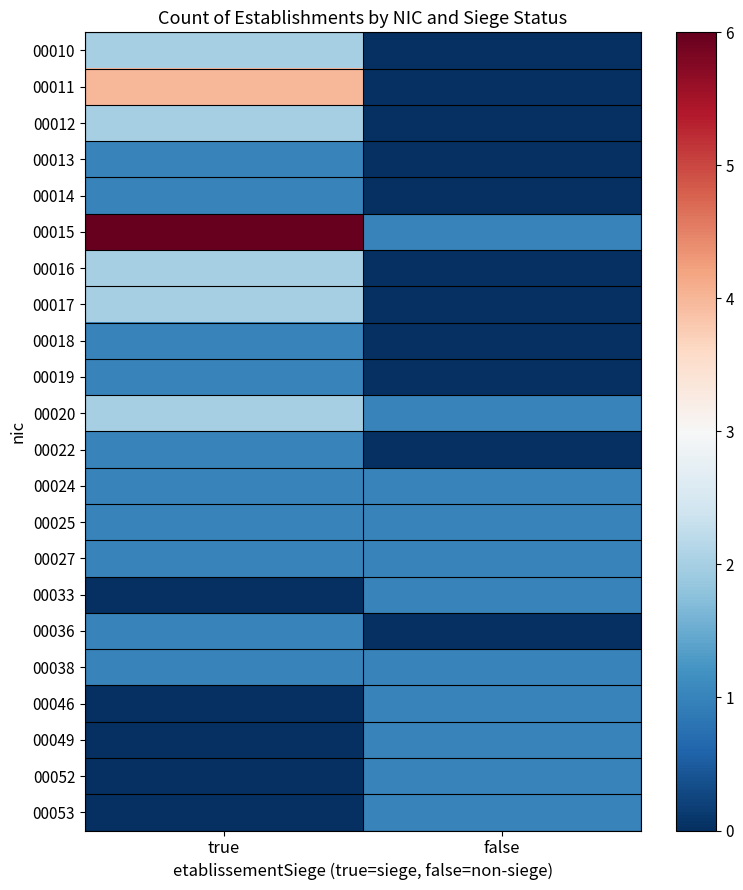

Reading right to left, list all the values displayed in this chart.

00010: false=0	true=2
00011: false=0	true=4
00012: false=0	true=2
00013: false=0	true=1
00014: false=0	true=1
00015: false=1	true=6
00016: false=0	true=2
00017: false=0	true=2
00018: false=0	true=1
00019: false=0	true=1
00020: false=1	true=2
00022: false=0	true=1
00024: false=1	true=1
00025: false=1	true=1
00027: false=1	true=1
00033: false=1	true=0
00036: false=0	true=1
00038: false=1	true=1
00046: false=1	true=0
00049: false=1	true=0
00052: false=1	true=0
00053: false=1	true=0